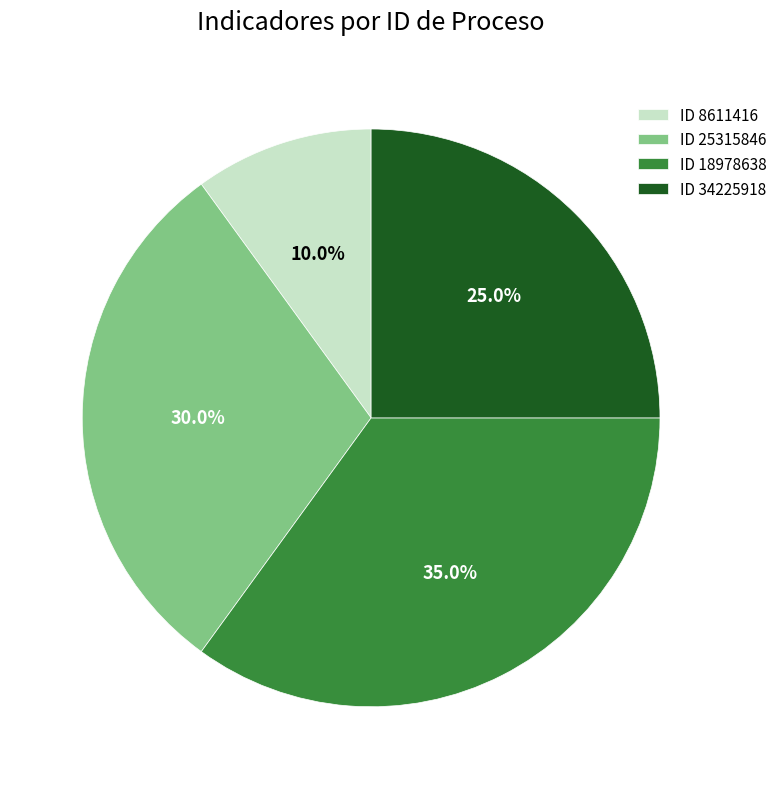

Combined, do ID 18978638 and ID 8611416 account for over 50%?

No